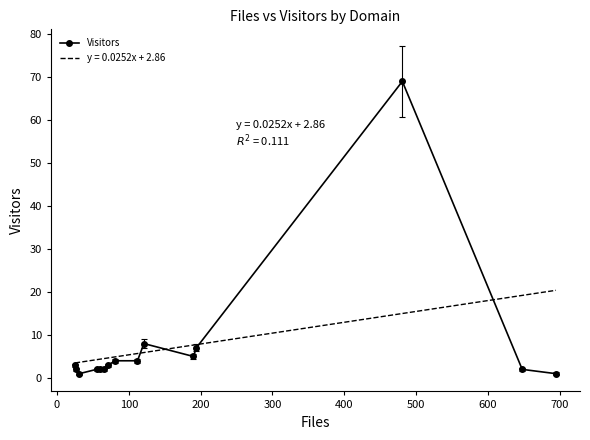

What is the highest value of the Visitors series?

69